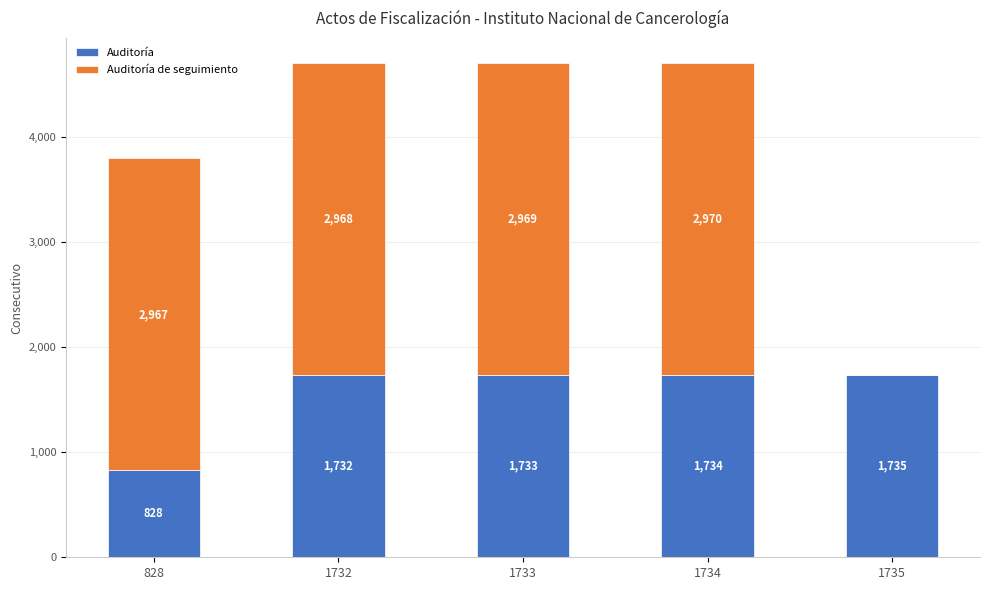

Read the Auditoría value at 1733, to the nearest 10.

1730